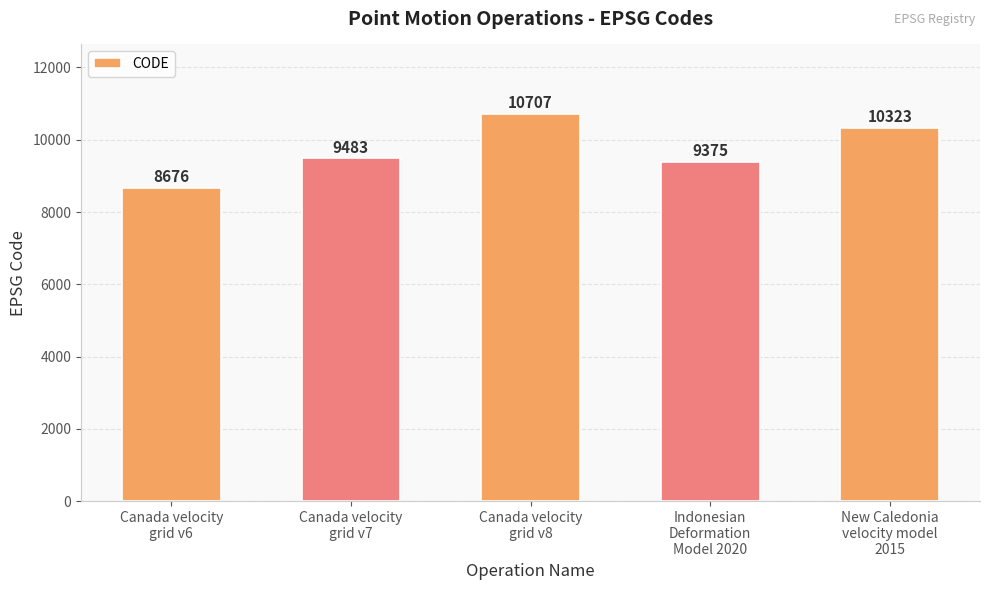

List the labels in order of value, largest first.

Canada velocity
grid v8, New Caledonia
velocity model
2015, Canada velocity
grid v7, Indonesian
Deformation
Model 2020, Canada velocity
grid v6